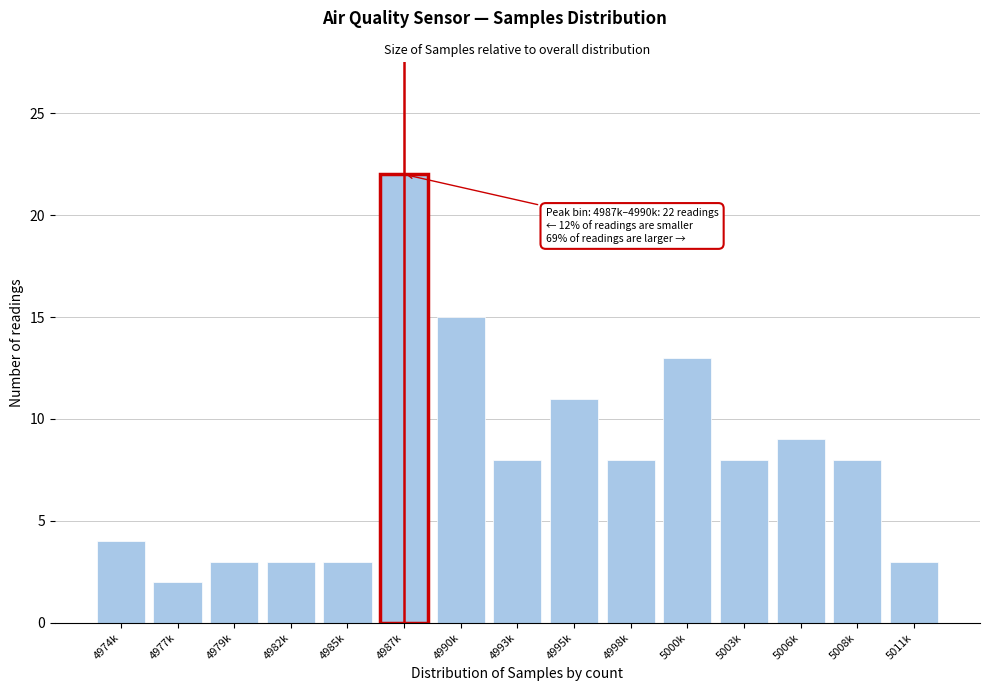

Reading right to left, what are all the values shown in this chart?

5011k=3	5008k=8	5006k=9	5003k=8	5000k=13	4998k=8	4995k=11	4993k=8	4990k=15	4987k=22	4985k=3	4982k=3	4979k=3	4977k=2	4974k=4